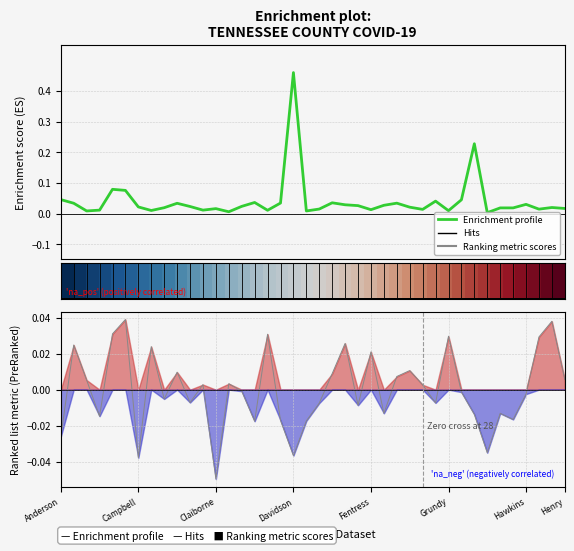

How many categories are shown in the chart?

40